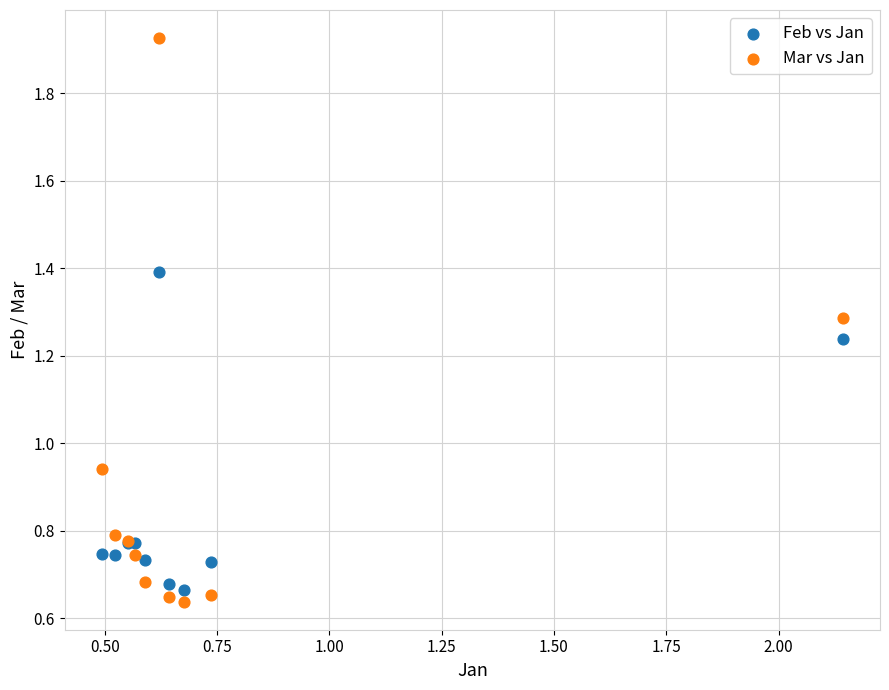

Which series contains the highest Y value?

Mar vs Jan